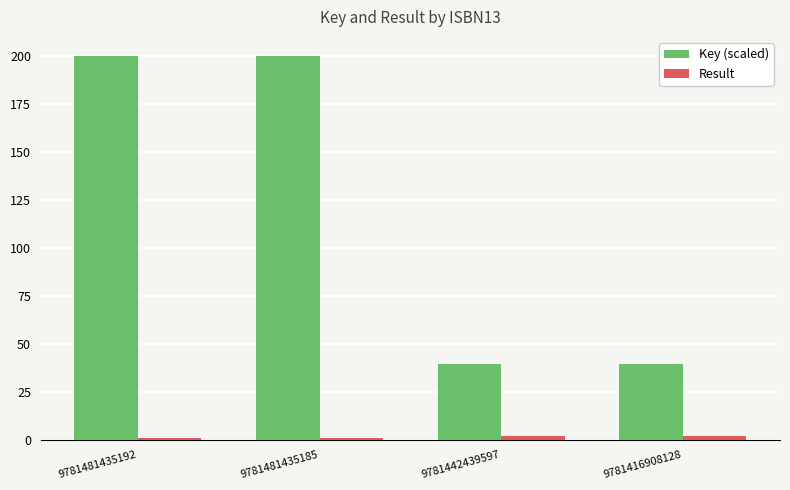

What is the difference between the highest and lowest values at 9781481435185?

199.0